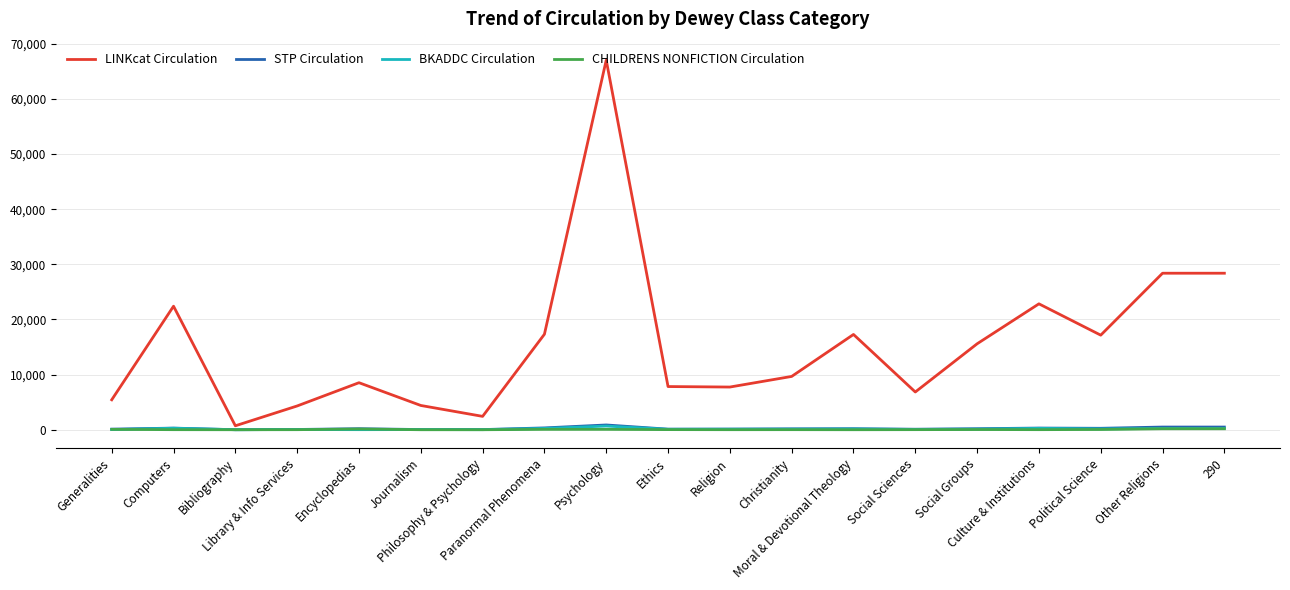

What is the difference between the second highest and minimum values in the STP Circulation series?

481